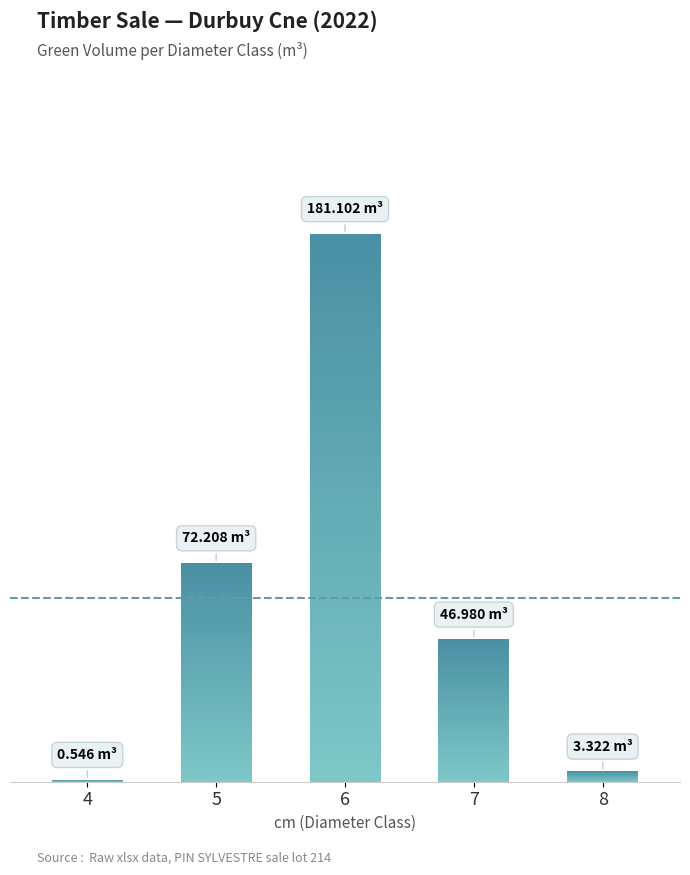

Rank the categories by value from highest to lowest.

6, 5, 7, 8, 4